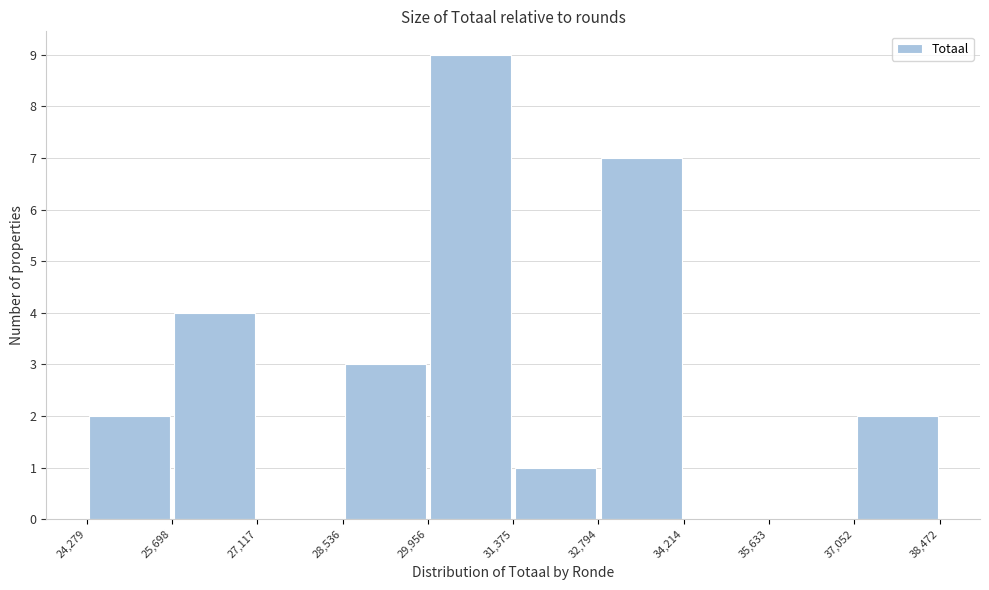

Over which range of the x-axis is the bar tallest?

29,956 to 31,375